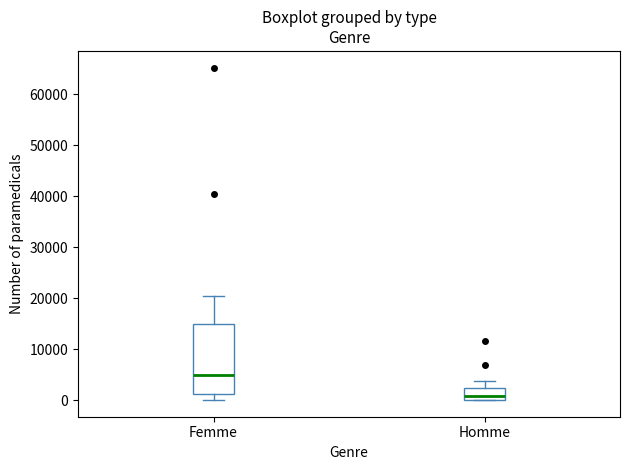

Comparing the boxes themselves (not the whiskers), which one is the tallest?

Femme